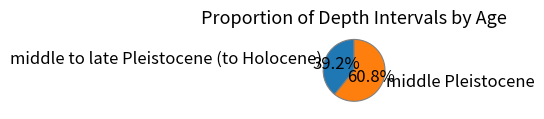

Rank the categories by value from highest to lowest.

middle Pleistocene, middle to late Pleistocene (to Holocene)